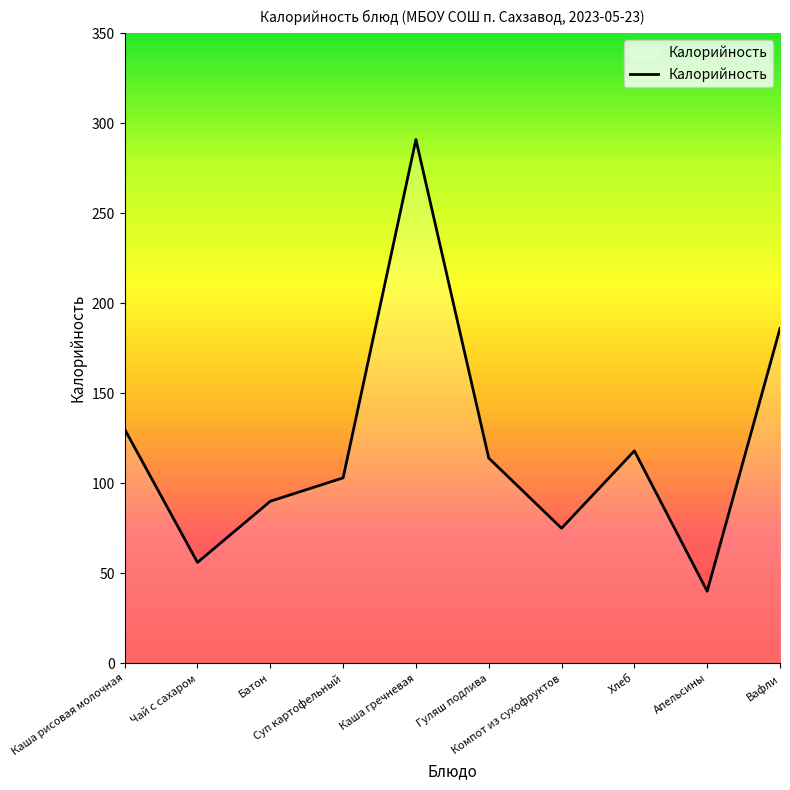

What is the sum of the values at Батон and Каша рисовая молочная?

220